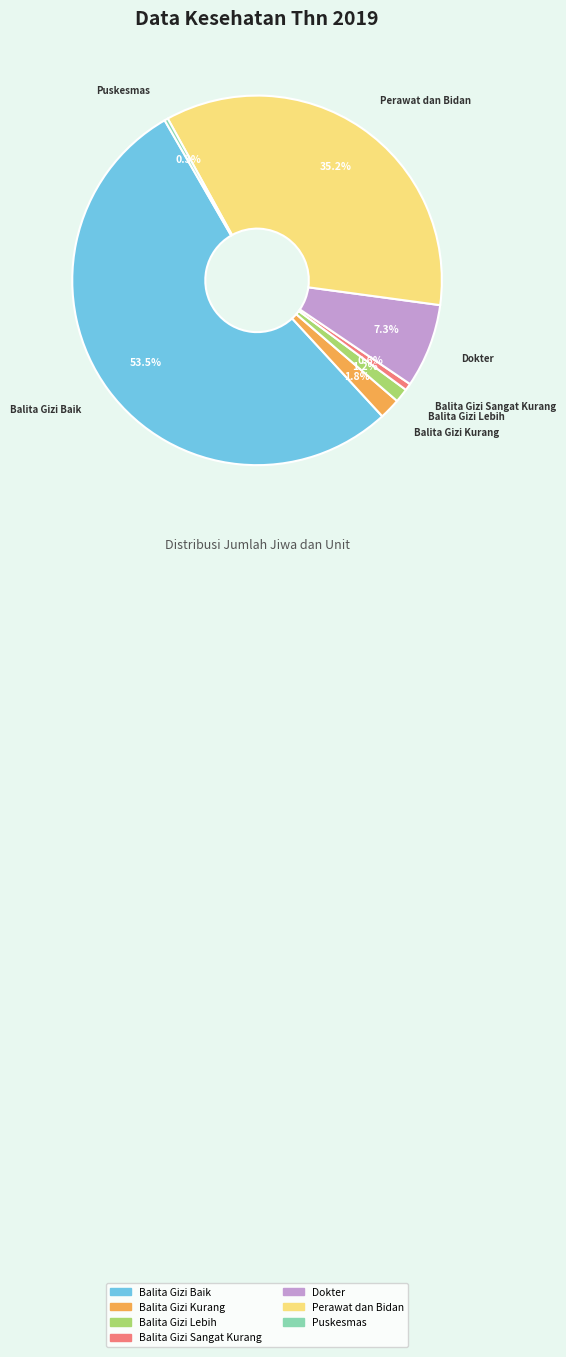

Which category has the biggest portion of the pie?

Balita Gizi Baik